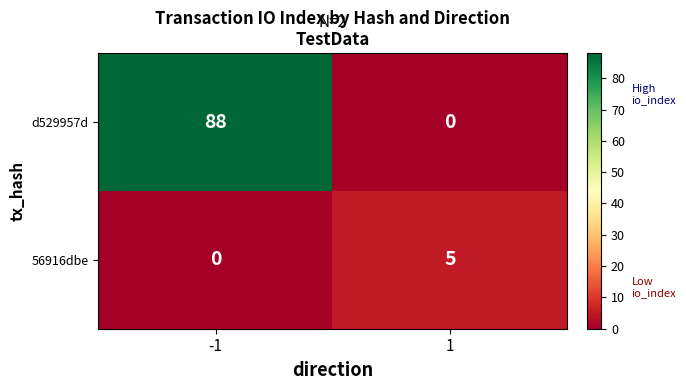

Rank the series by their average value, from highest to lowest.

d529957d, 56916dbe